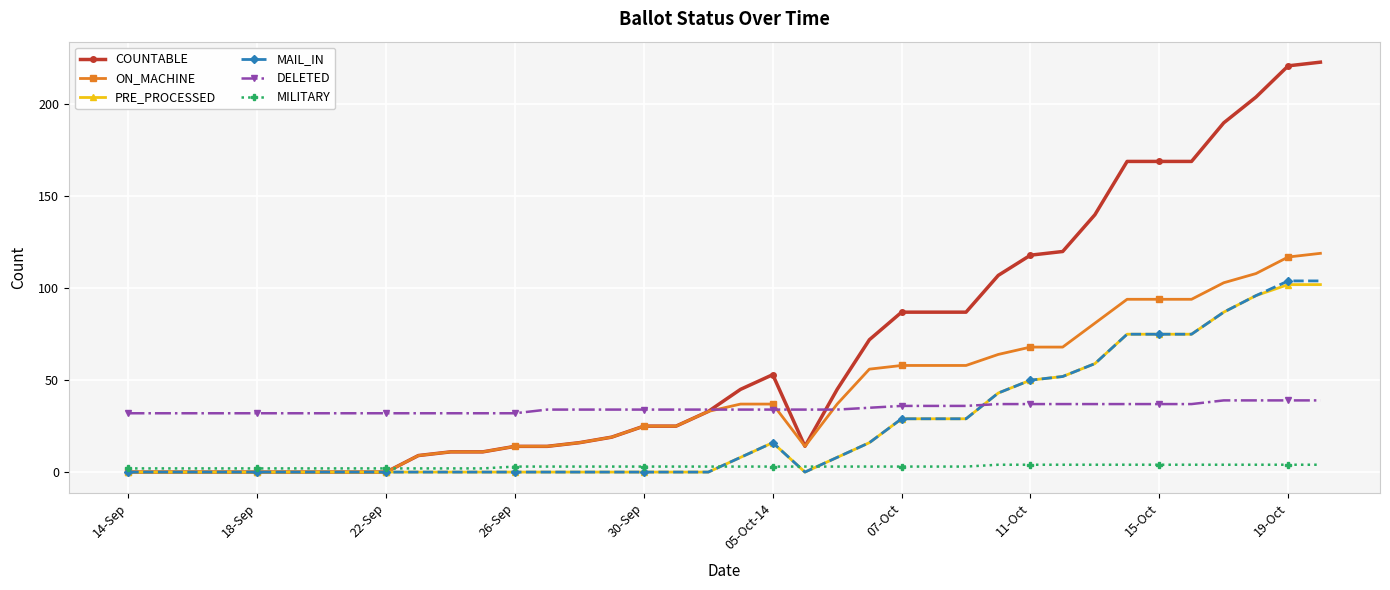

Which series has the largest total across all categories?

COUNTABLE